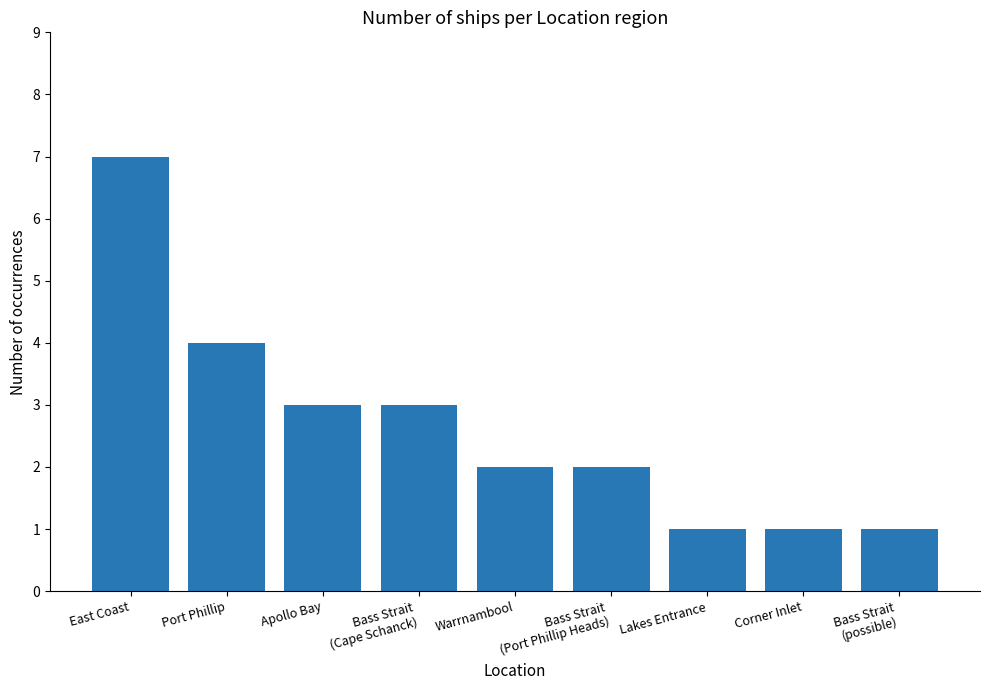

Reading left to right, list all the values displayed in this chart.

East Coast=7	Port Phillip=4	Apollo Bay=3	Bass Strait
(Cape Schanck)=3	Warrnambool=2	Bass Strait
(Port Phillip Heads)=2	Lakes Entrance=1	Corner Inlet=1	Bass Strait
(possible)=1